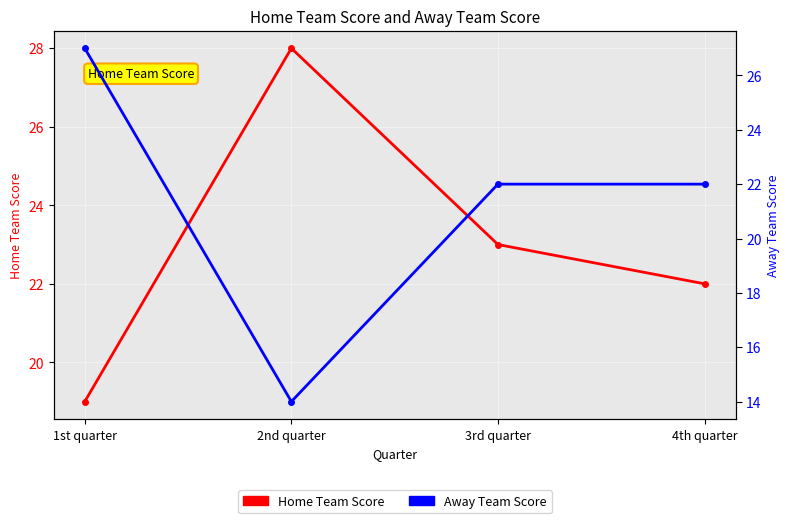

What are all the series names shown in the legend?

Home Team Score, Away Team Score